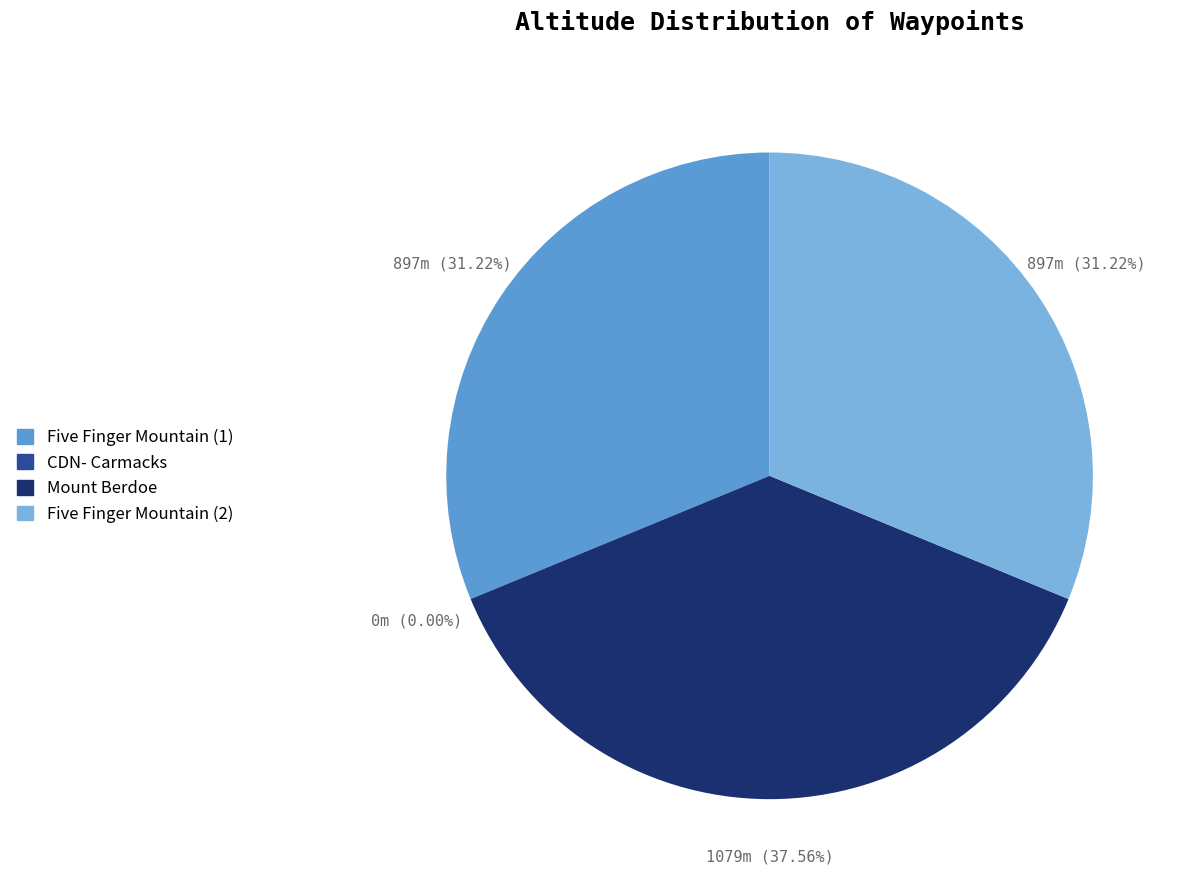

To the nearest percent, what is the difference between the Mount Berdoe and Five Finger Mountain (1) slice percentages?

6%